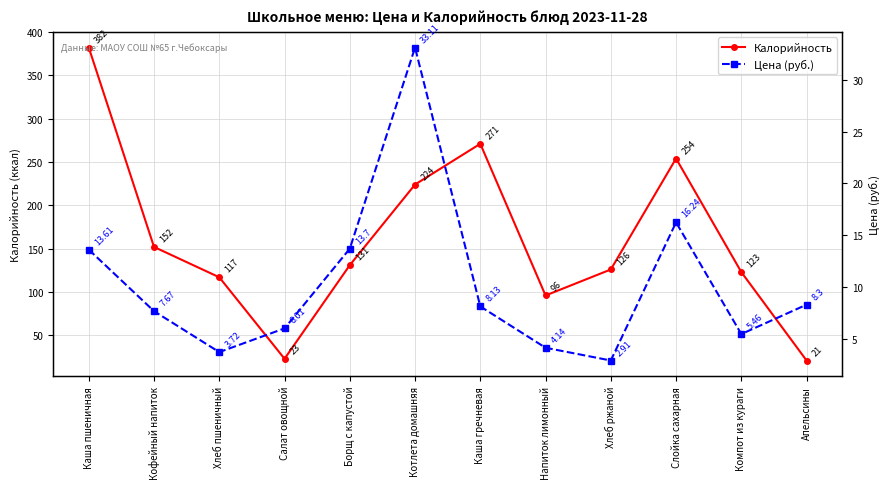

What is the label of the 12th point from the left?

Апельсины